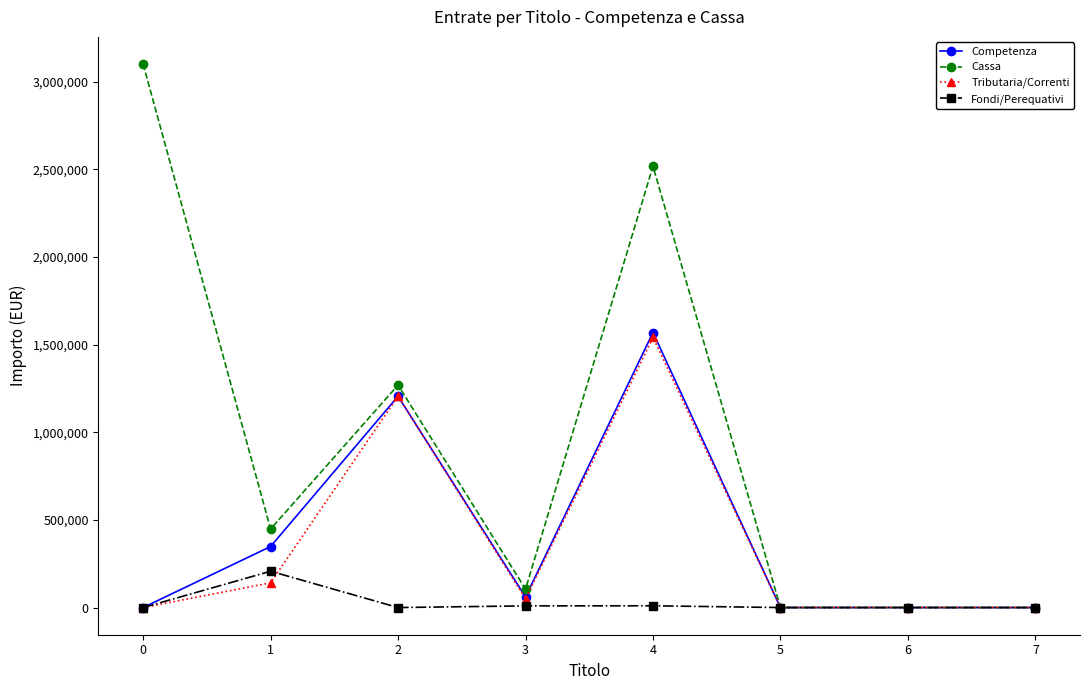

Which series changed the most between 0 and 3?

Cassa